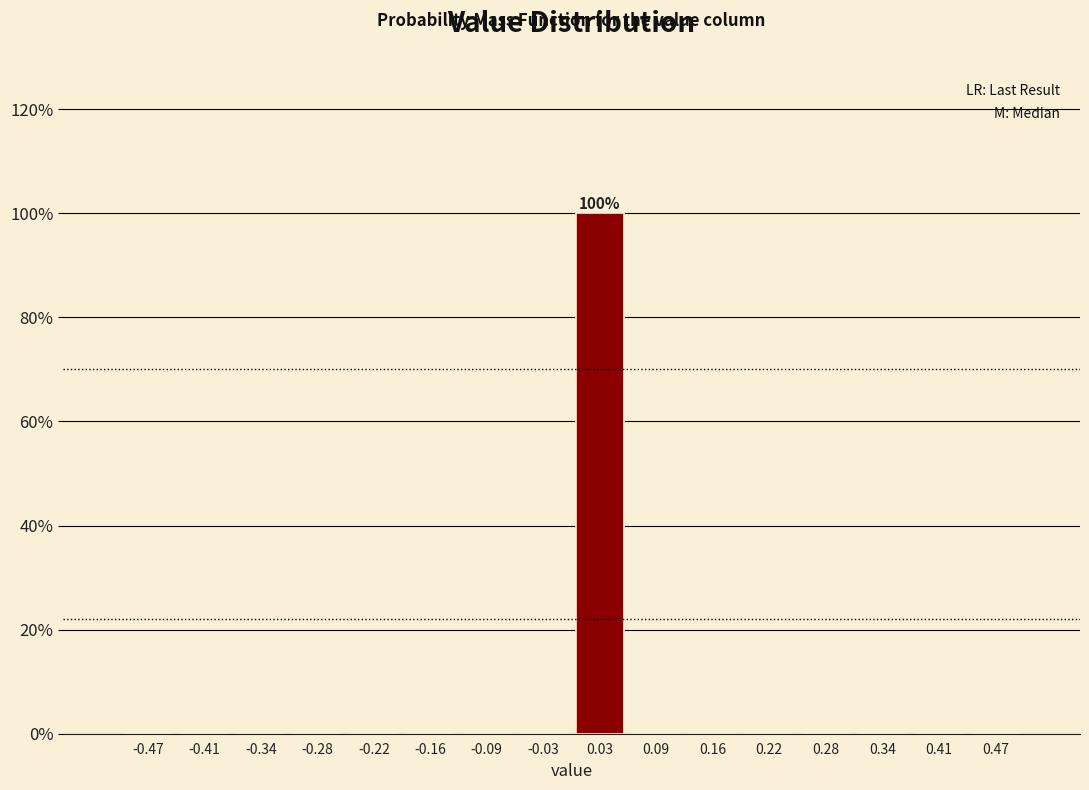

Over which range of the x-axis is the bar tallest?

0.00 to 0.06